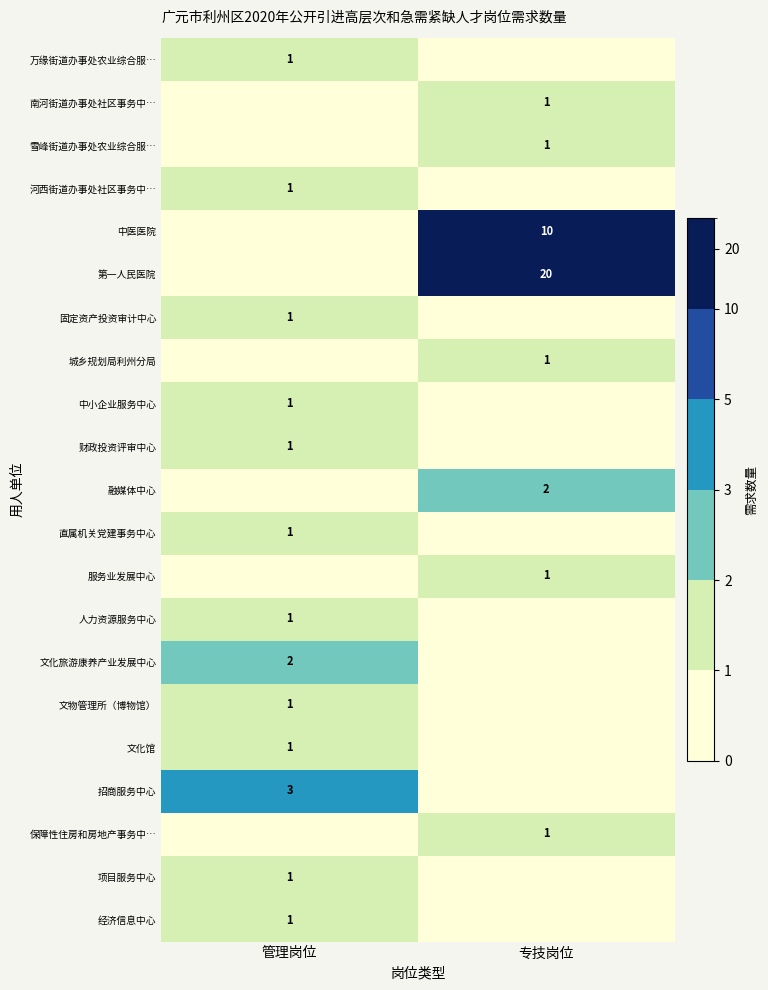

How many series are shown in this chart?

21